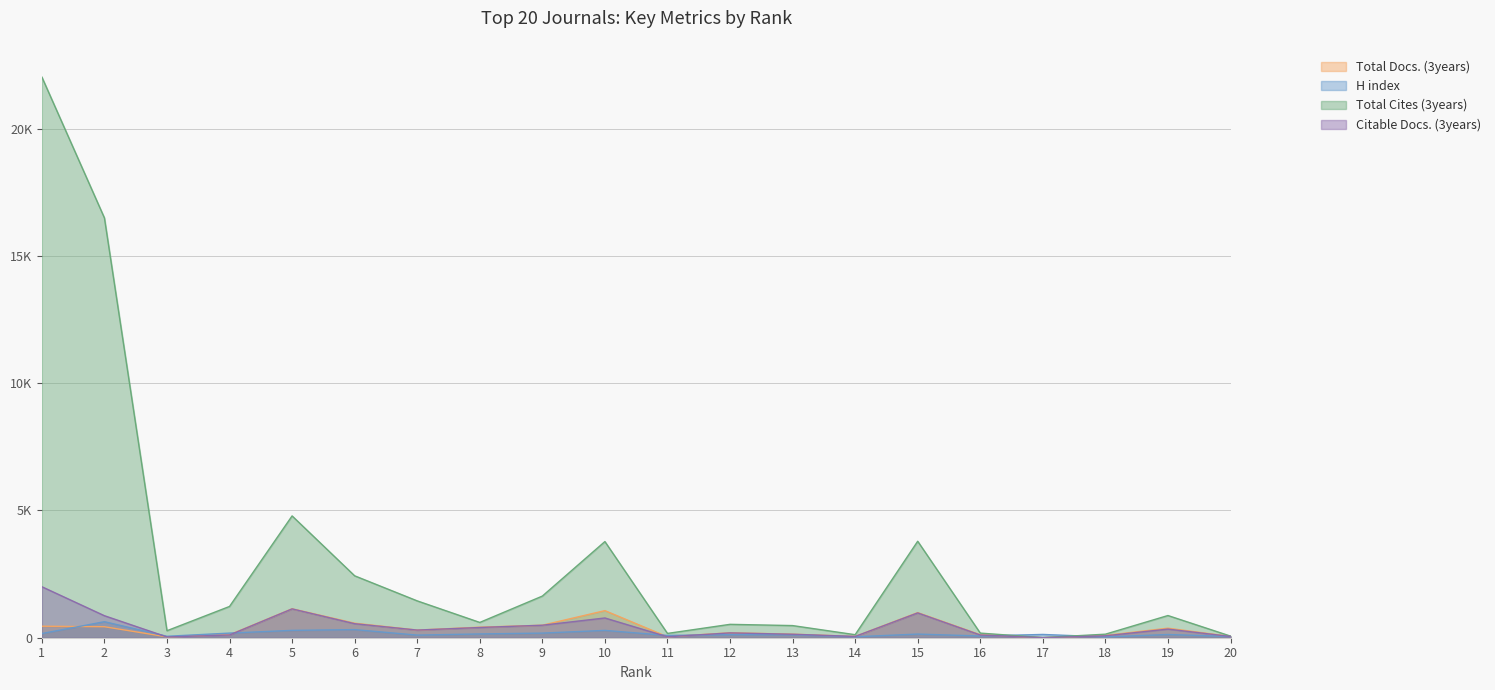

Which series has the largest range (max minus min)?

Total Cites (3years)